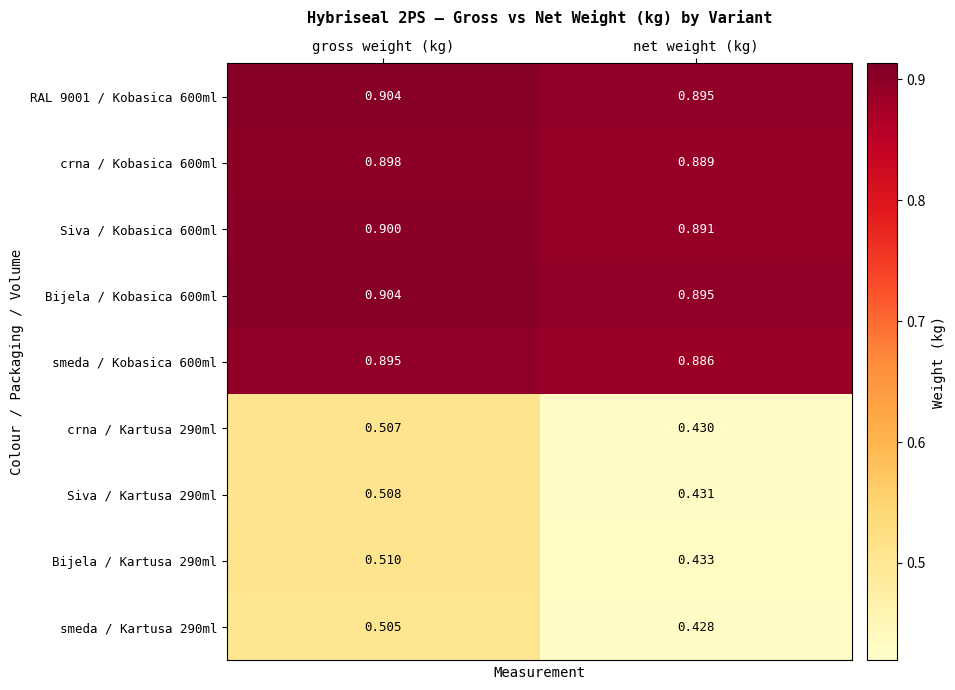

At which category does the chart reach its minimum across all series?

net weight (kg)